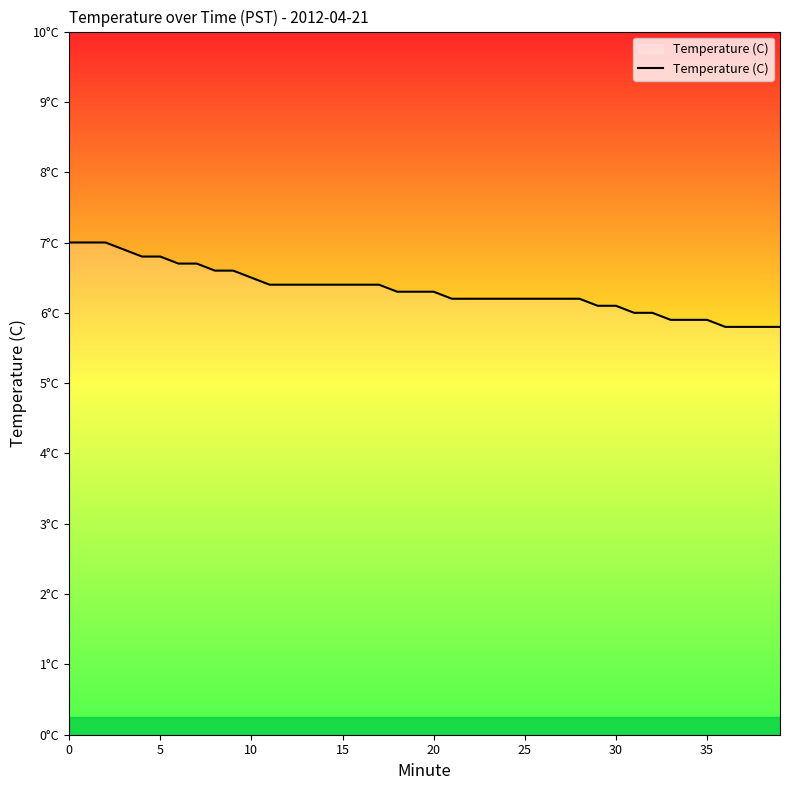

What is the label of the 7th point from the right?

33